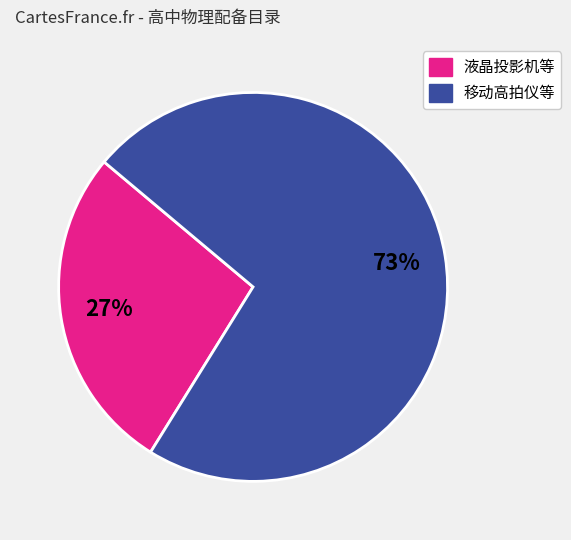

To the nearest percent, what is the average slice percentage?

50%